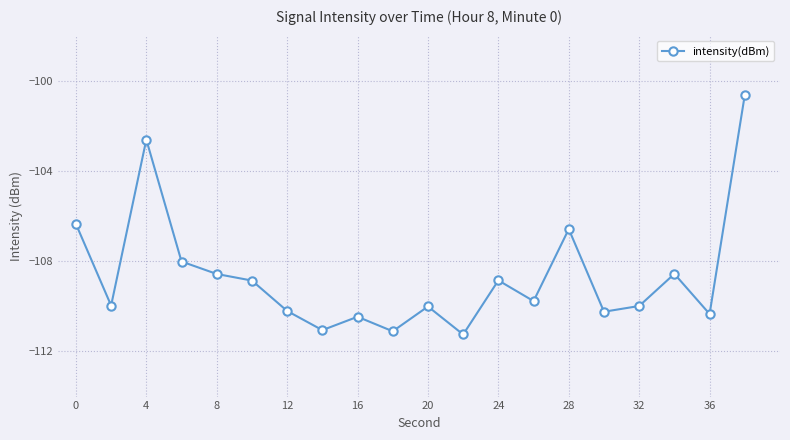

How many data points are less than -109?

11